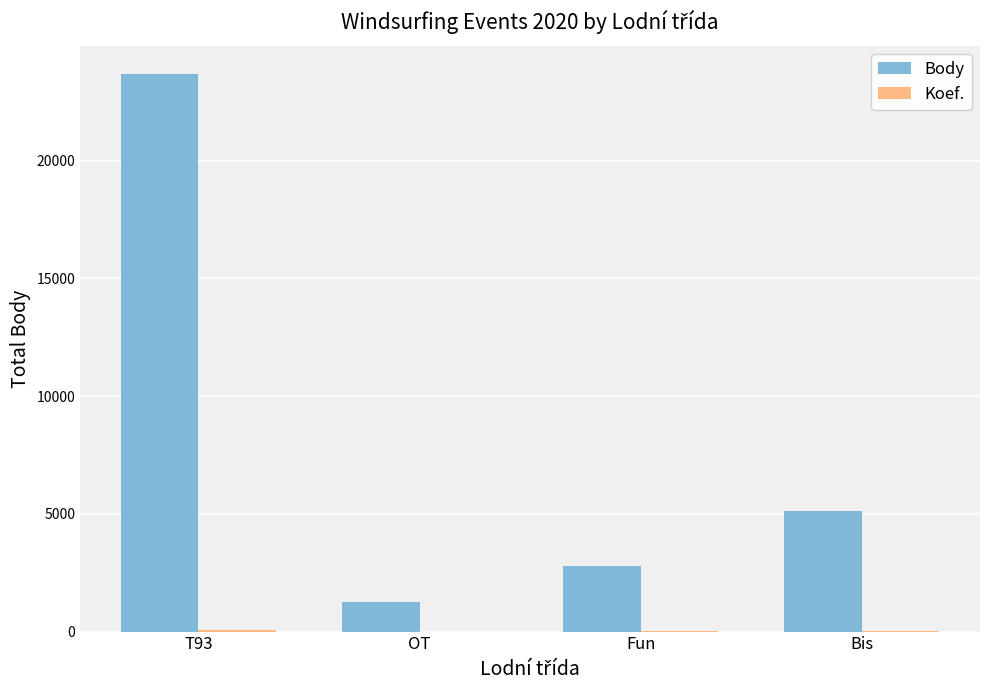

What is the maximum value shown in the chart?

23699